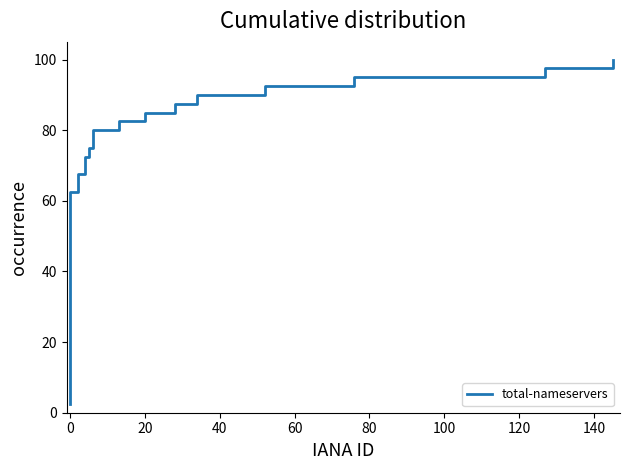

How many lines are shown in the chart?

1